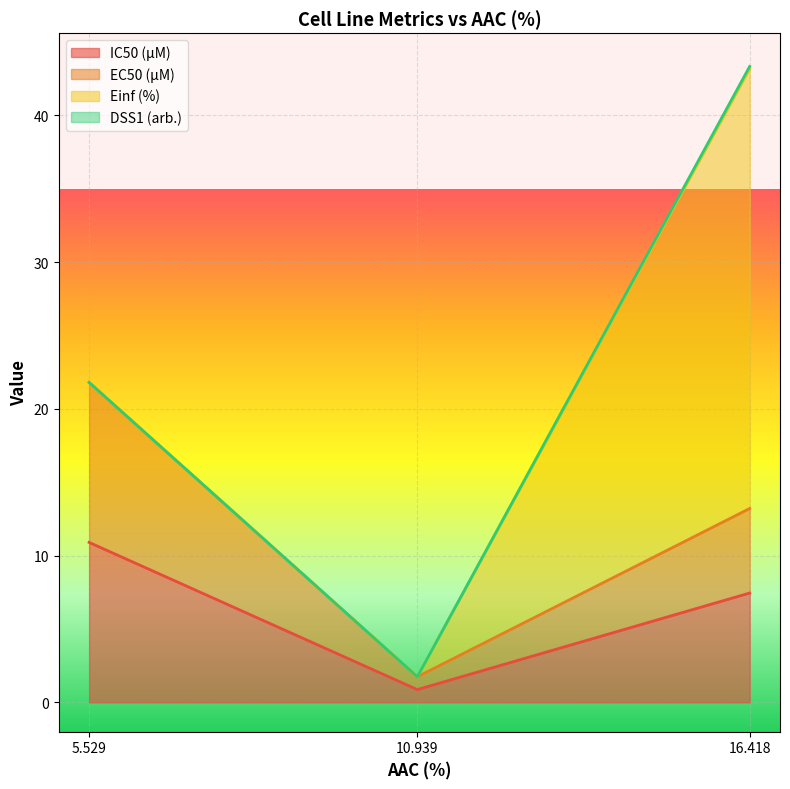

How many lines are shown in the chart?

4